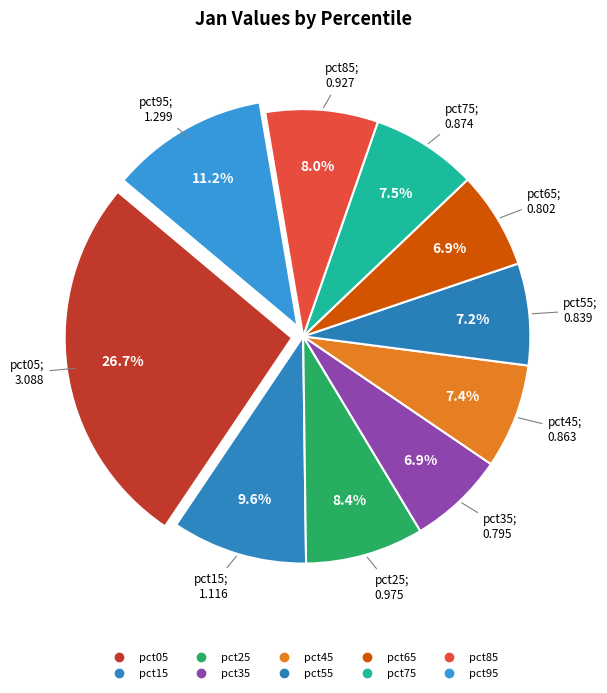

Which category has the biggest portion of the pie?

pct05